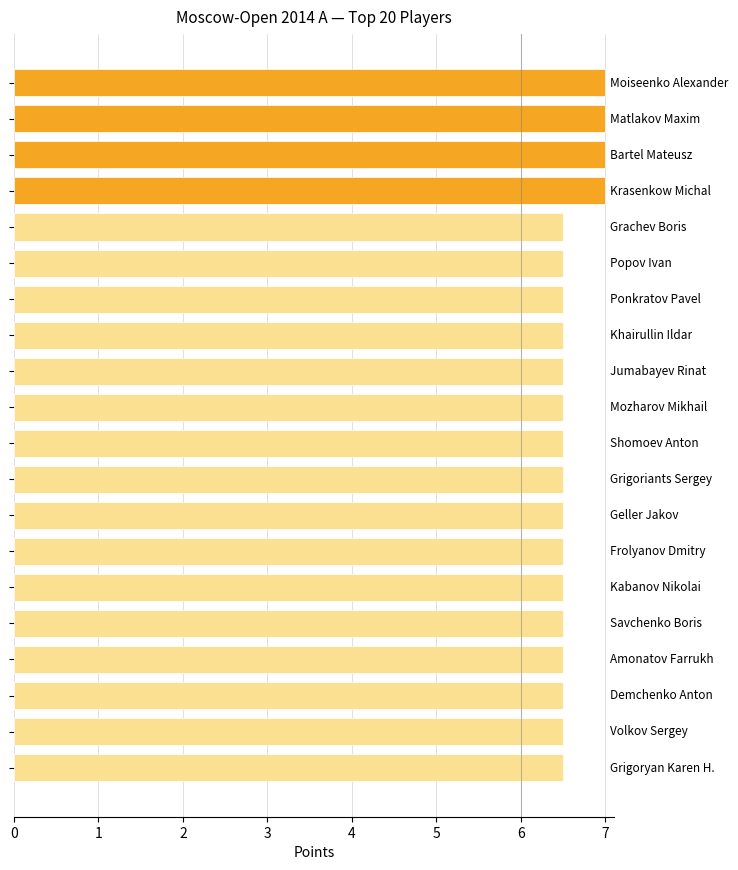

What is the sum of all values?

132.0